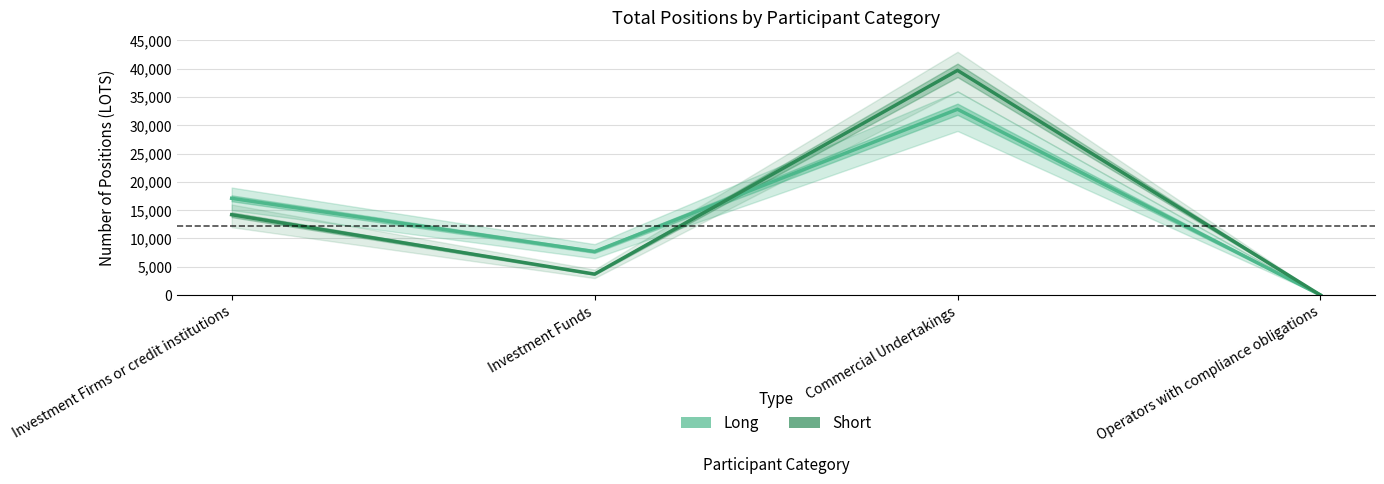

List the series in order of their peak value, highest first.

Short (Total), Long (Total)